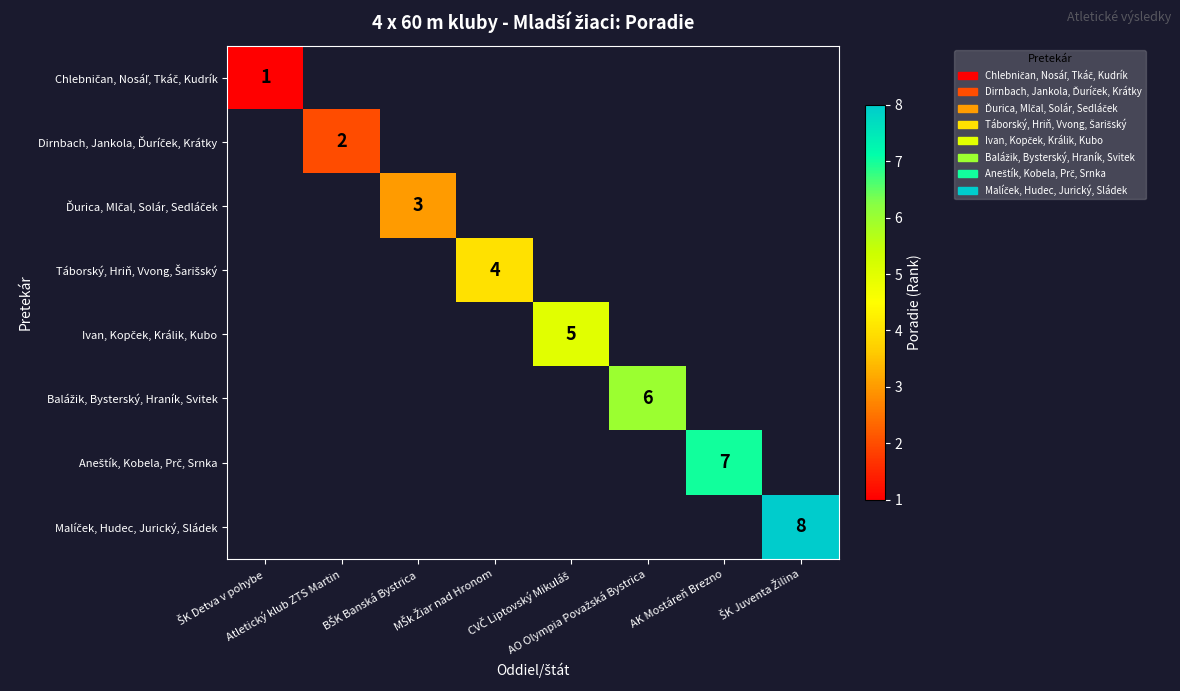

Which has a higher value, MŠk Žiar nad Hronom or AK Mostáreň Brezno?

AK Mostáreň Brezno